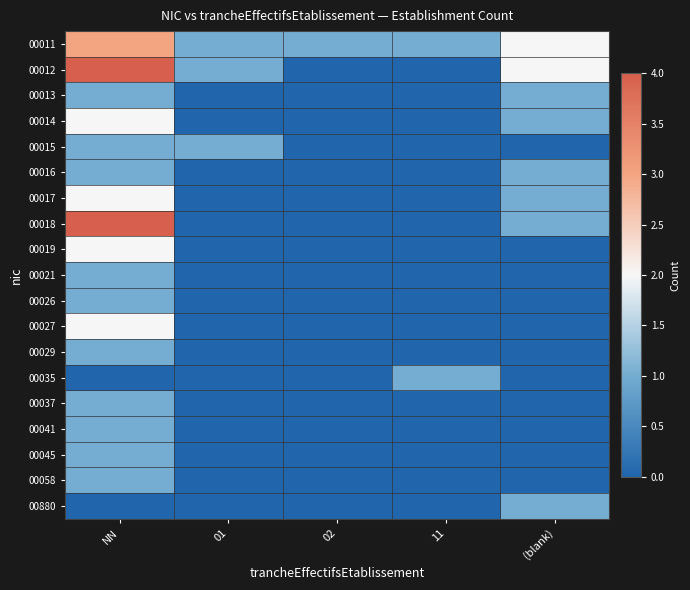

At which category does the chart reach its peak across all series?

NN